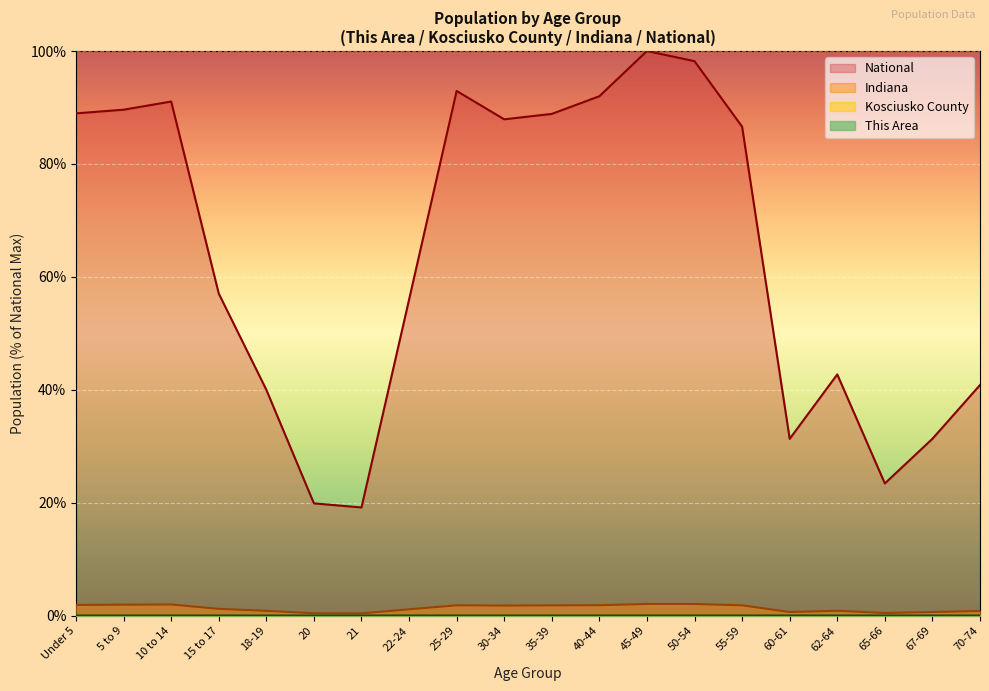

What is the difference between the highest and lowest values at 10 to 14?

91.1